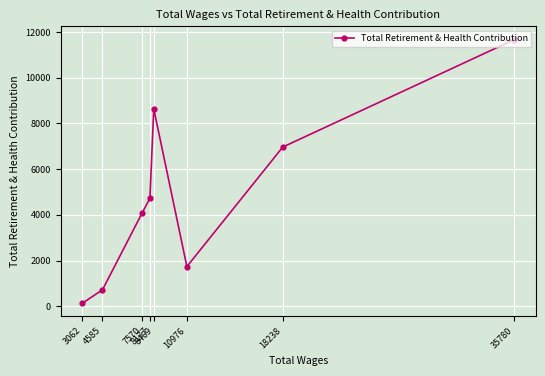

How many data points are less than 4728?

4